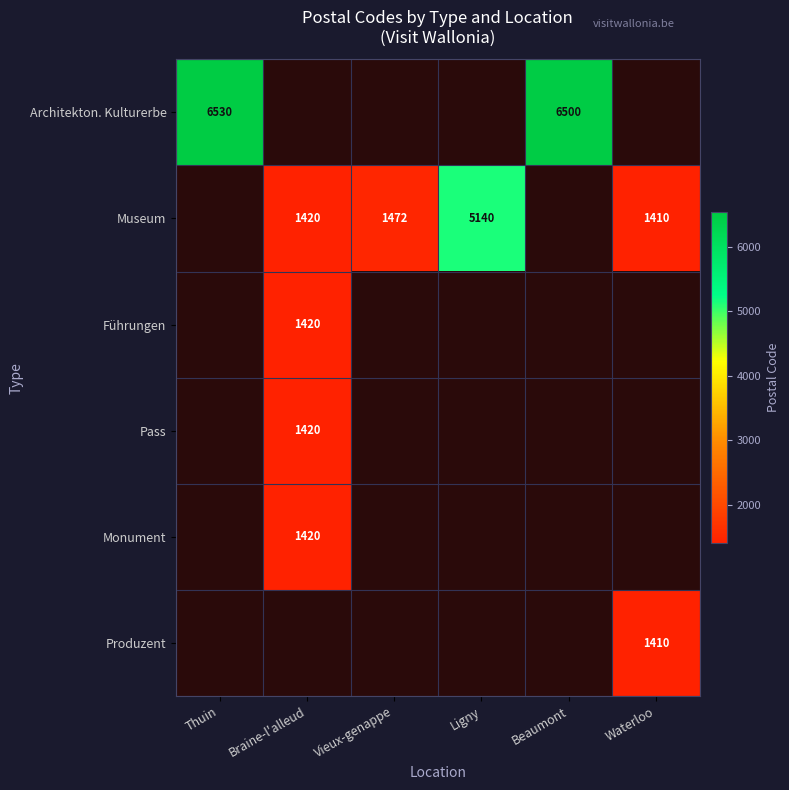

The Architekton. Kulturerbe series shows 6500 at Beaumont. True or false?

True